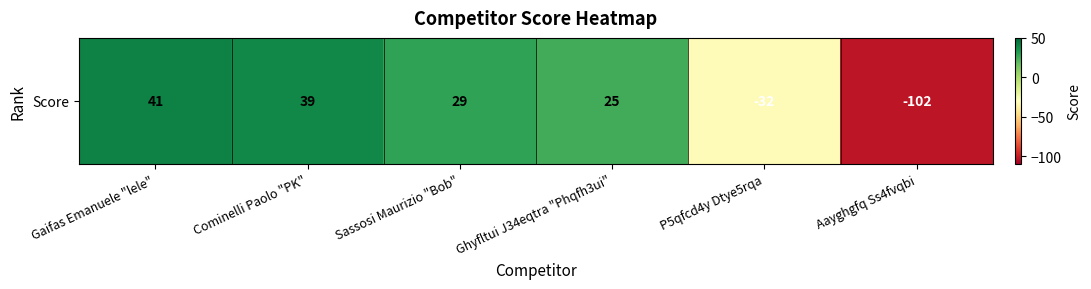

The value at Cominelli Paolo "PK" is 60. True or false?

False